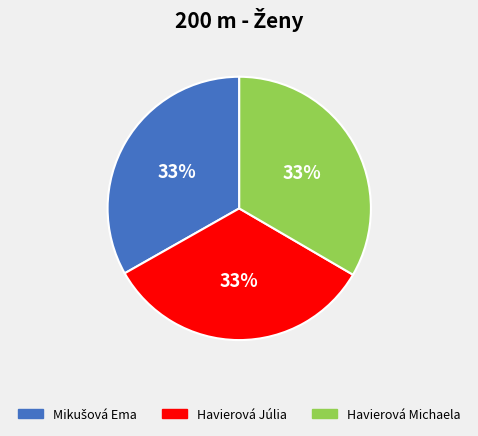

True or false: Havierová Michaela accounts for 33% of the total.

True